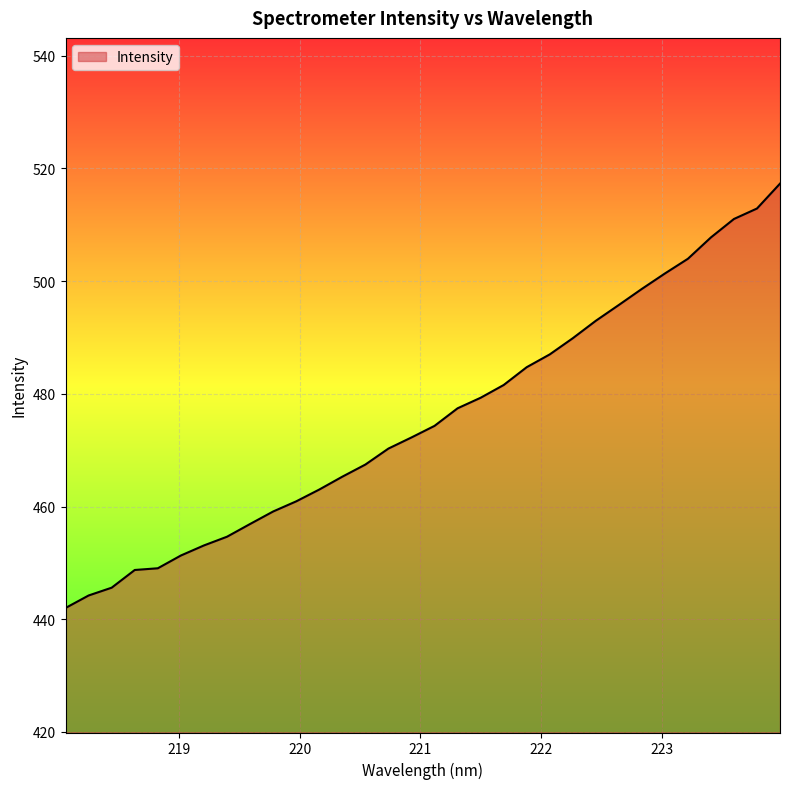

Does the chart have visible grid lines?

Yes